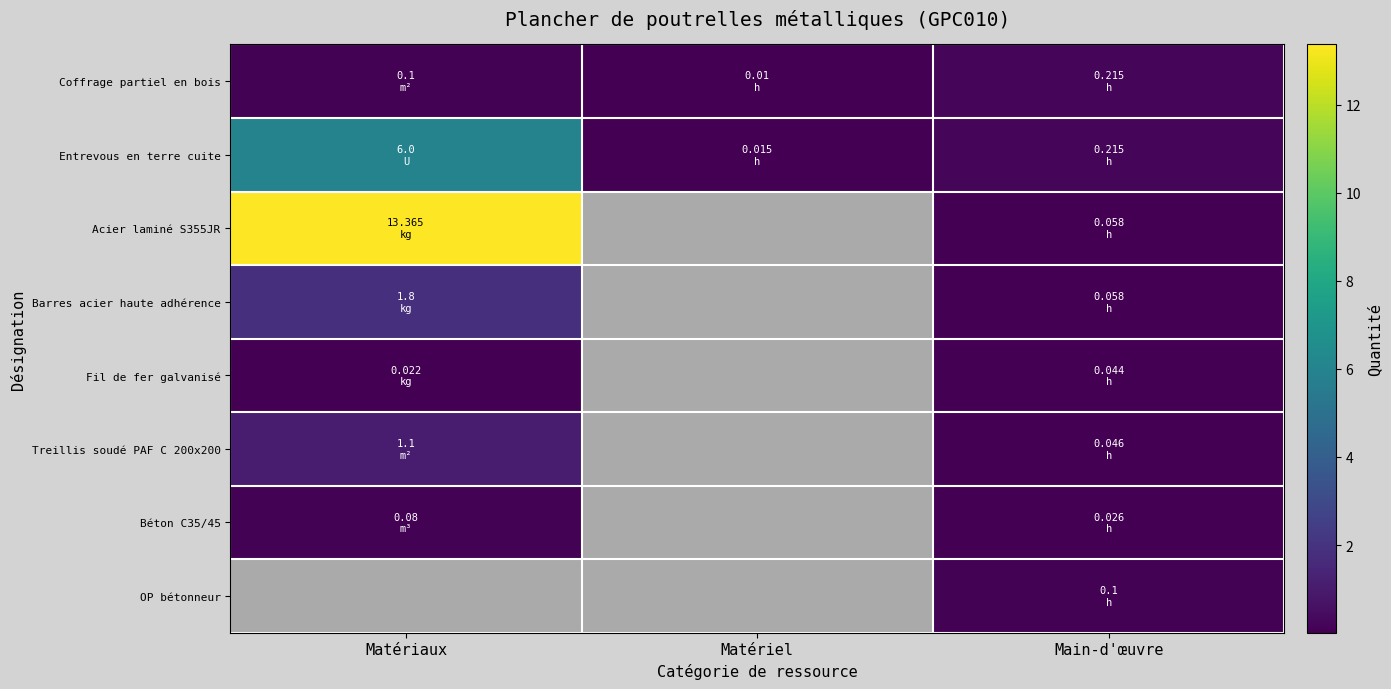

Rank the series at Main-d'œuvre from highest to lowest value.

Coffrage partiel en bois, Entrevous en terre cuite, OP bétonneur, Acier laminé S355JR, Barres acier haute adhérence, Treillis soudé PAF C 200x200, Fil de fer galvanisé, Béton C35/45